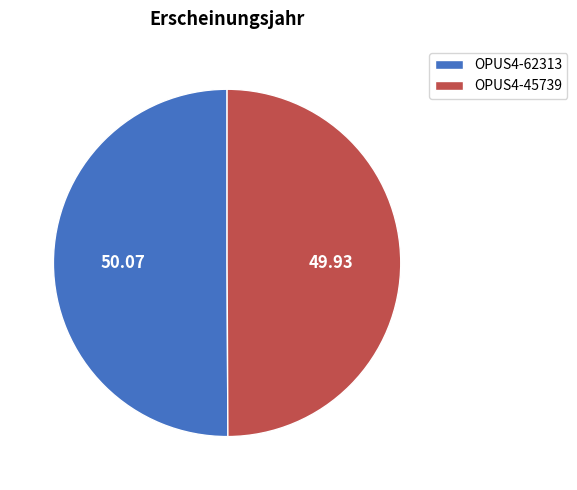

What is the ratio of the value at OPUS4-45739 to the value at OPUS4-62313?

1.0